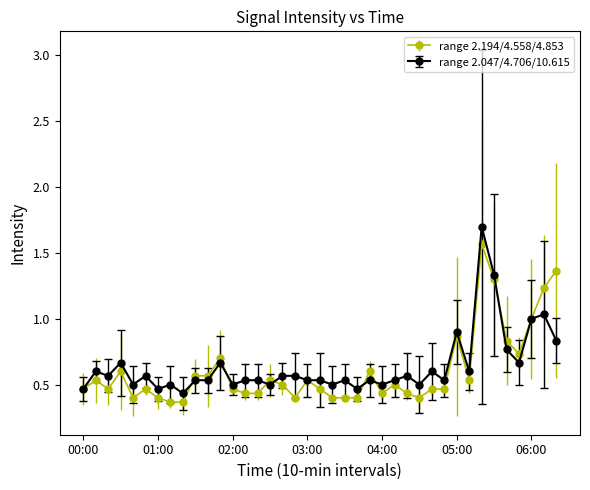

What is the highest value of the range 2.047/4.706/10.615 series?

1.7